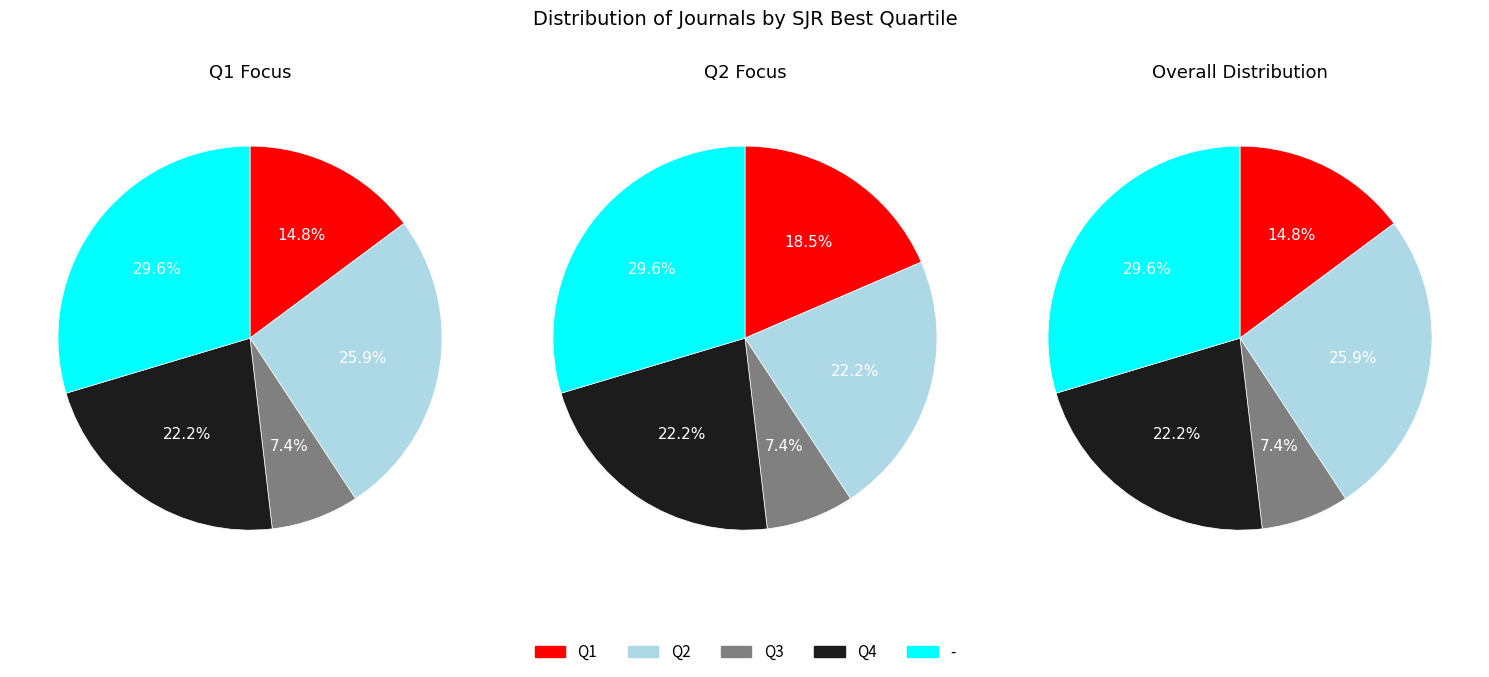

What is the largest slice in the pie chart?

-